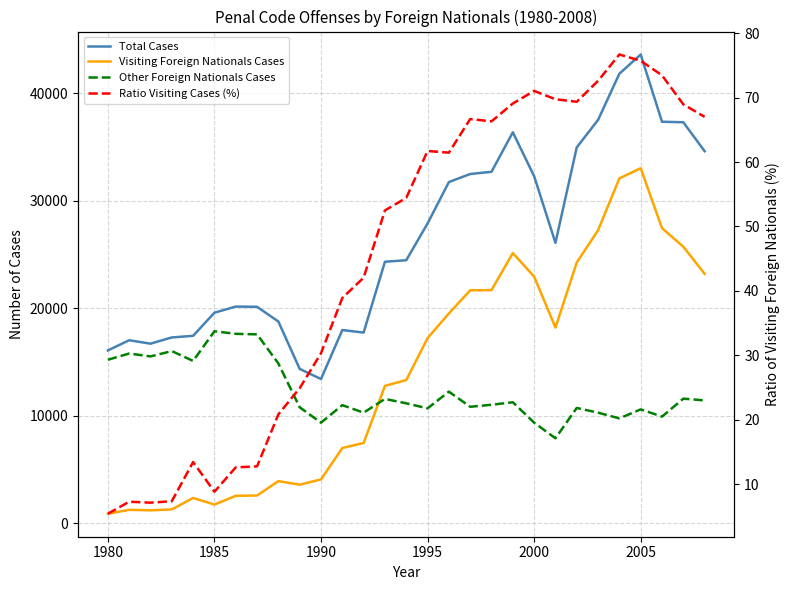

What is the spread (max minus min) of values at 2000?

32227.0